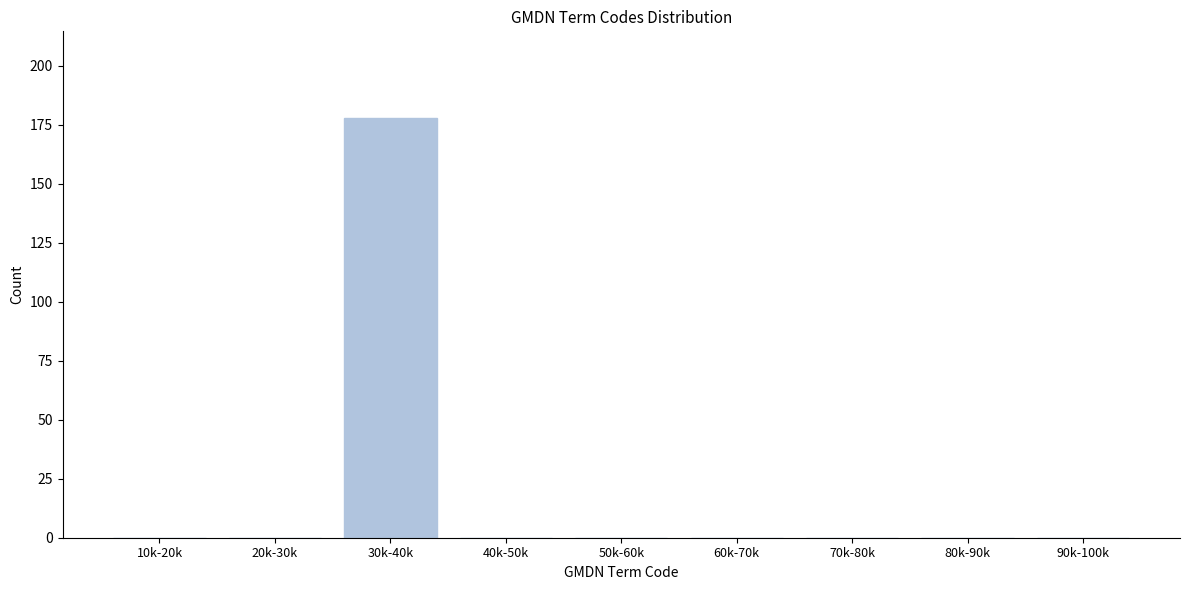

Reading left to right, transcribe all the data shown in this chart.

10k-20k=0	20k-30k=0	30k-40k=178	40k-50k=0	50k-60k=0	60k-70k=0	70k-80k=0	80k-90k=0	90k-100k=0